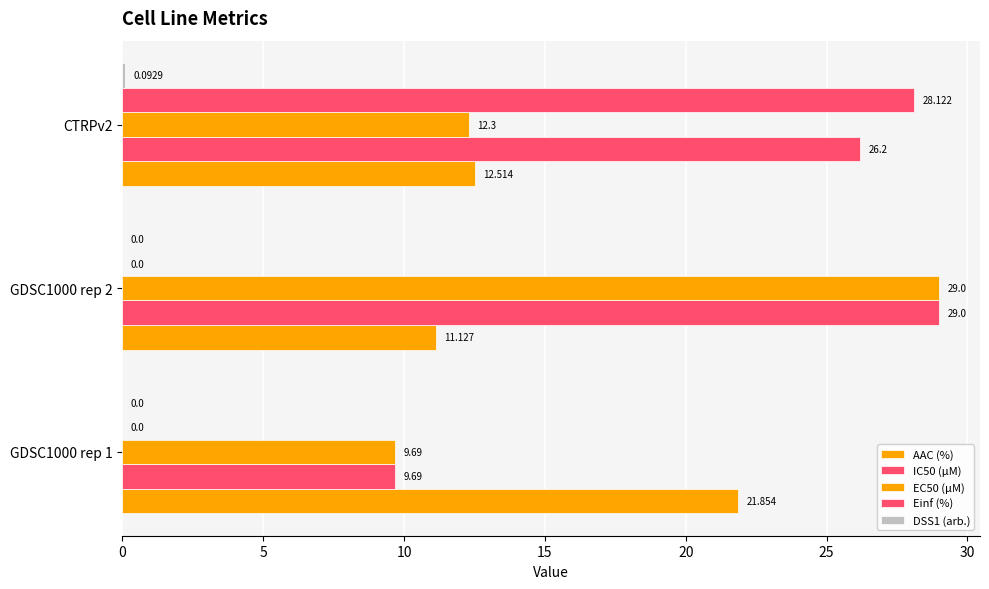

How many values in the IC50 (µM) series exceed 26?

2